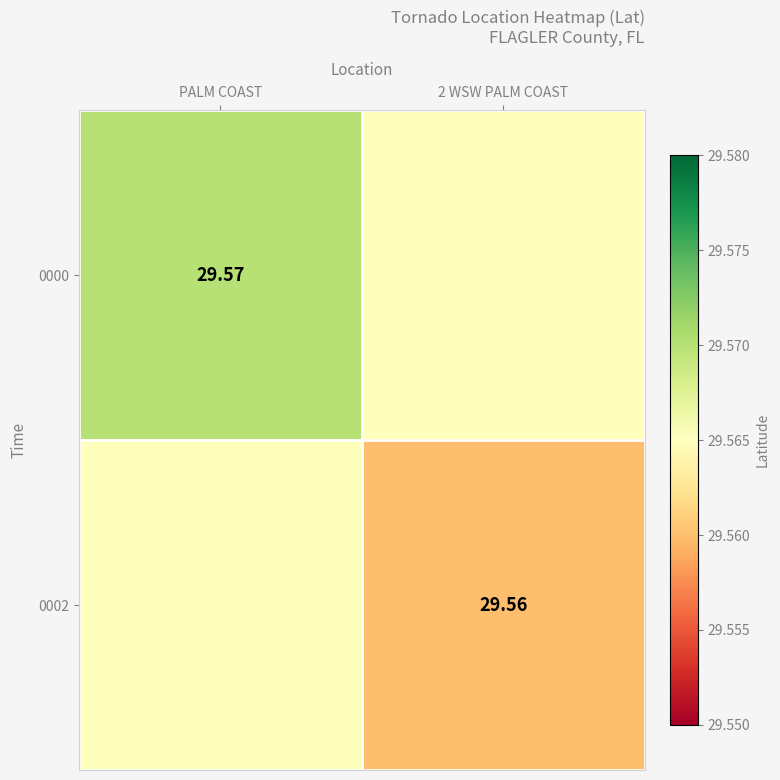

What value does the 0002 series have at 2 WSW PALM COAST?

29.6